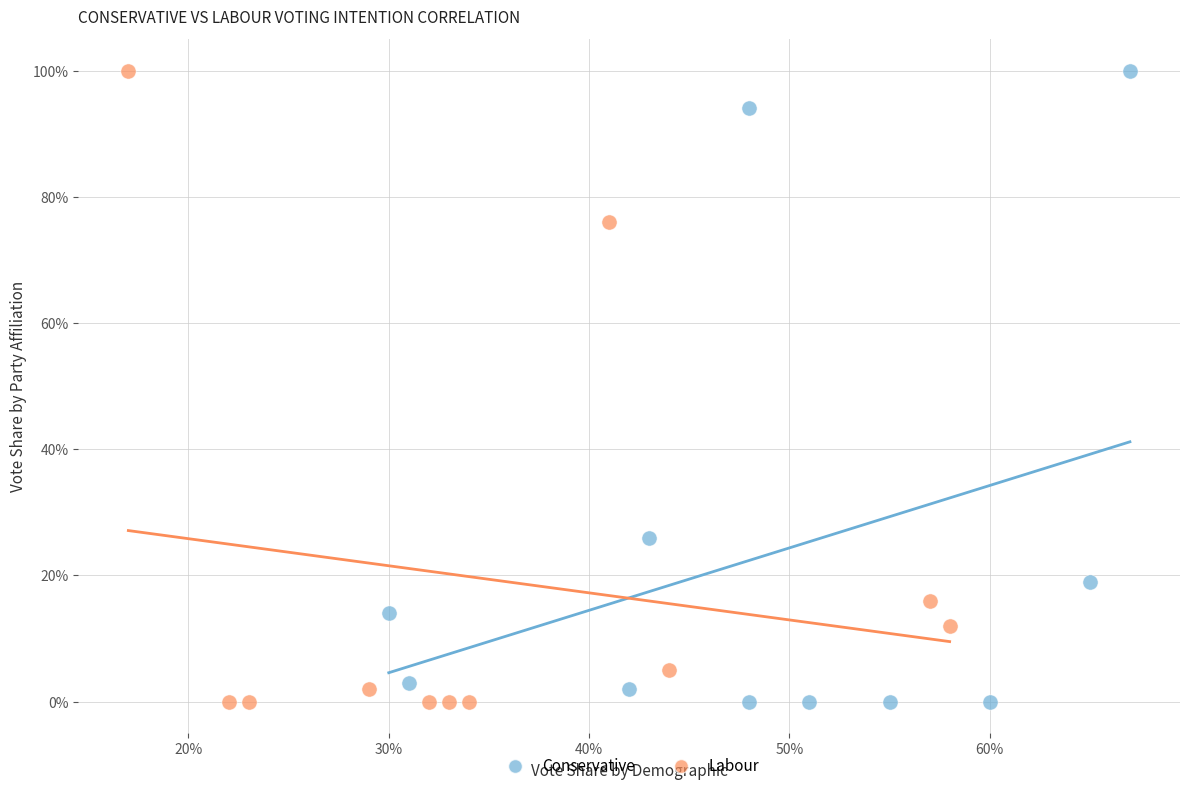

What are all the series names shown in the legend?

Conservative, Labour